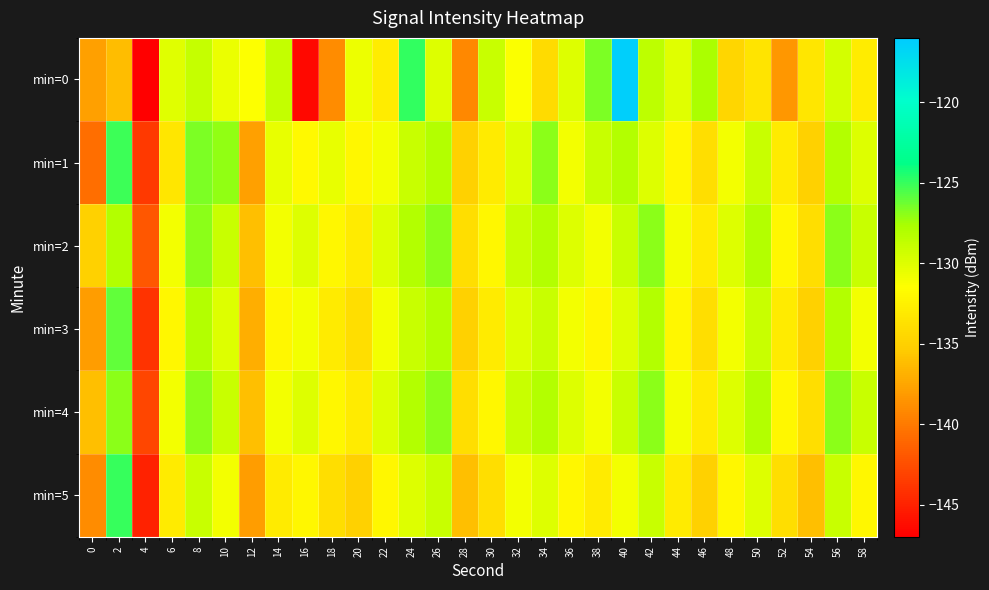

Reading right to left, transcribe all the data shown in this chart.

min=0: 58=-132.9	56=-129.5	54=-133.4	52=-138.3	50=-133.5	48=-134.6	46=-127.7	44=-130.1	42=-128.6	40=-116.3	38=-126.6	36=-130.0	34=-134.2	32=-131.4	30=-129.0	28=-139.2	26=-130.0	24=-125.0	22=-132.9	20=-130.7	18=-139.0	16=-146.5	14=-128.8	12=-131.5	10=-130.6	8=-128.9	6=-130.1	4=-147.0	2=-136.2	0=-137.8
min=1: 58=-130.0	56=-128.0	54=-135.0	52=-133.0	50=-129.0	48=-131.0	46=-134.0	44=-132.0	42=-130.0	40=-128.0	38=-129.0	36=-131.0	34=-127.0	32=-130.0	30=-133.0	28=-135.0	26=-128.0	24=-129.0	22=-131.0	20=-132.0	18=-130.4	16=-131.9	14=-130.5	12=-137.8	10=-127.1	8=-126.6	6=-133.4	4=-143.6	2=-125.2	0=-140.7
min=2: 58=-129.0	56=-127.0	54=-134.0	52=-132.0	50=-128.0	48=-130.0	46=-133.0	44=-131.0	42=-127.0	40=-129.0	38=-131.0	36=-130.0	34=-128.0	32=-129.0	30=-132.0	28=-134.0	26=-127.0	24=-128.0	22=-130.0	20=-133.0	18=-132.0	16=-130.0	14=-131.0	12=-136.0	10=-129.0	8=-127.0	6=-131.0	4=-142.0	2=-128.0	0=-135.0
min=3: 58=-131.0	56=-128.0	54=-135.0	52=-133.0	50=-129.0	48=-131.0	46=-134.0	44=-132.0	42=-128.0	40=-130.0	38=-132.0	36=-131.0	34=-129.0	32=-130.0	30=-133.0	28=-135.0	26=-128.0	24=-129.0	22=-131.0	20=-134.0	18=-133.0	16=-131.0	14=-132.0	12=-137.0	10=-130.0	8=-128.0	6=-132.0	4=-144.0	2=-126.0	0=-138.0
min=4: 58=-129.0	56=-127.0	54=-134.0	52=-132.0	50=-128.0	48=-130.0	46=-133.0	44=-131.0	42=-127.0	40=-129.0	38=-131.0	36=-130.0	34=-128.0	32=-129.0	30=-132.0	28=-134.0	26=-127.0	24=-128.0	22=-130.0	20=-133.0	18=-132.0	16=-130.0	14=-131.0	12=-136.0	10=-129.0	8=-127.0	6=-131.0	4=-143.0	2=-127.0	0=-136.0
min=5: 58=-132.0	56=-129.0	54=-136.0	52=-134.0	50=-130.0	48=-132.0	46=-135.0	44=-133.0	42=-129.0	40=-131.0	38=-133.0	36=-132.0	34=-130.0	32=-131.0	30=-134.0	28=-136.0	26=-129.0	24=-130.0	22=-132.0	20=-135.0	18=-134.0	16=-132.0	14=-133.0	12=-138.0	10=-131.0	8=-129.0	6=-133.0	4=-145.0	2=-125.0	0=-139.0